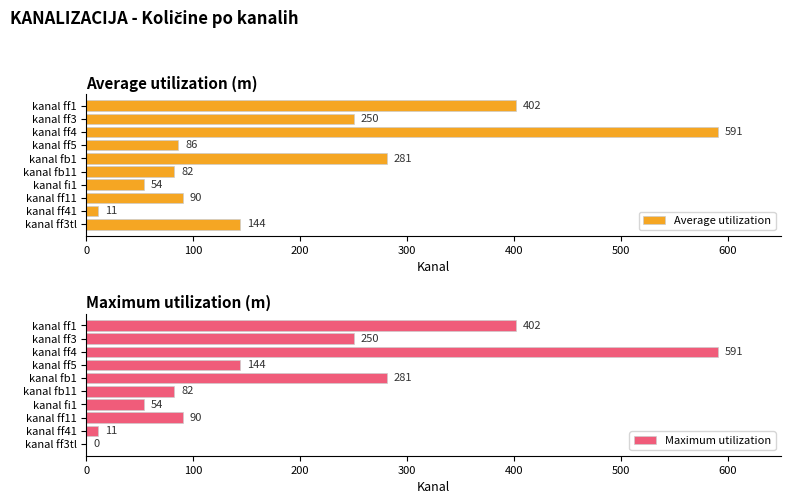

How many bars are there in each group?

2